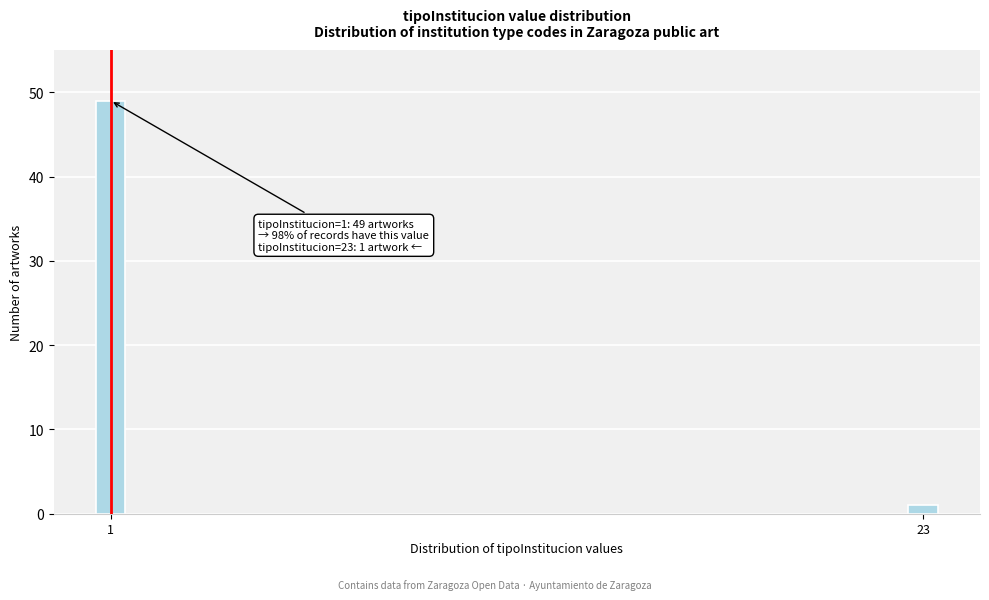

Reading left to right, extract all data points from this chart.

49	1